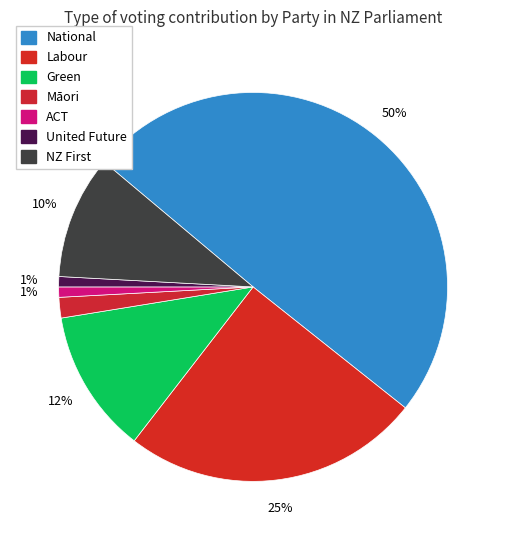

To the nearest percent, what is the combined percentage of ACT and United Future?

2%